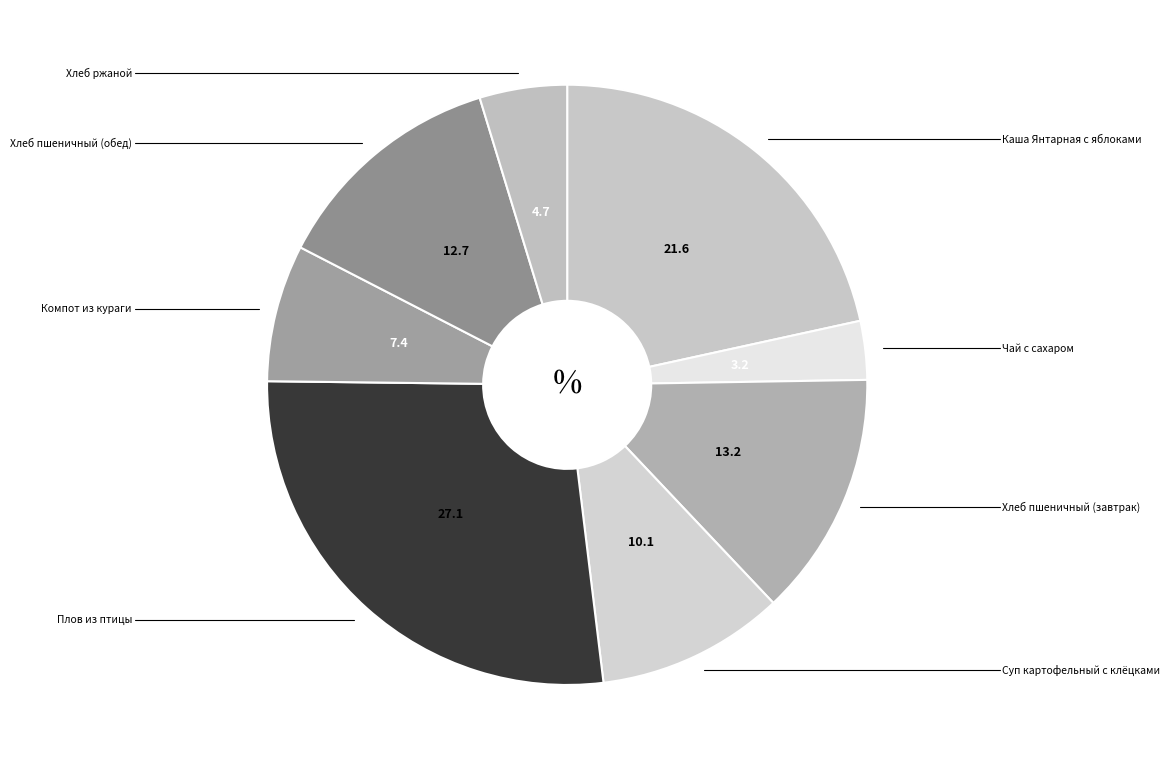

Is there a majority slice in this chart?

No